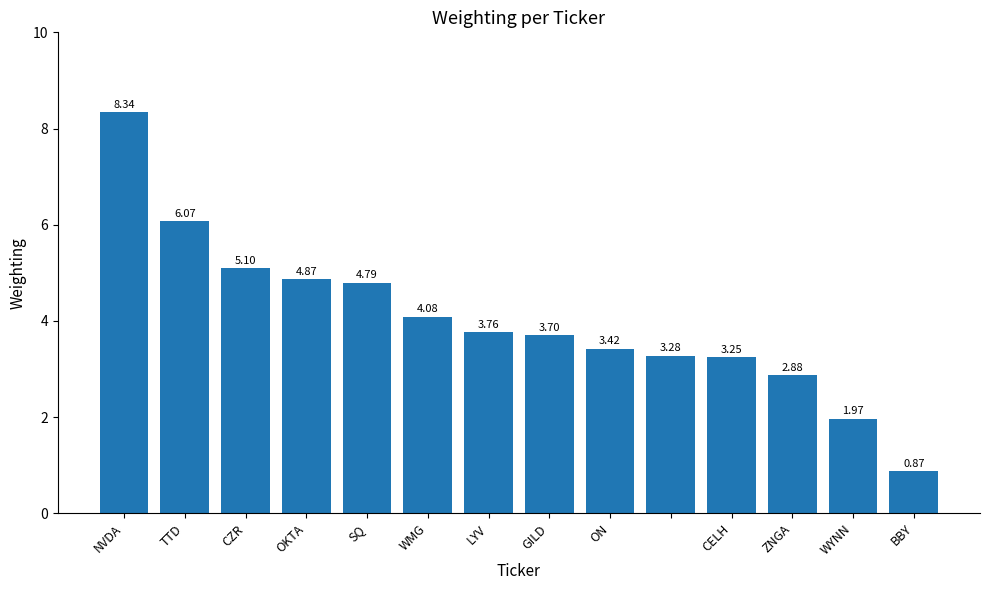

What is the difference between the second highest and second lowest values?

4.1